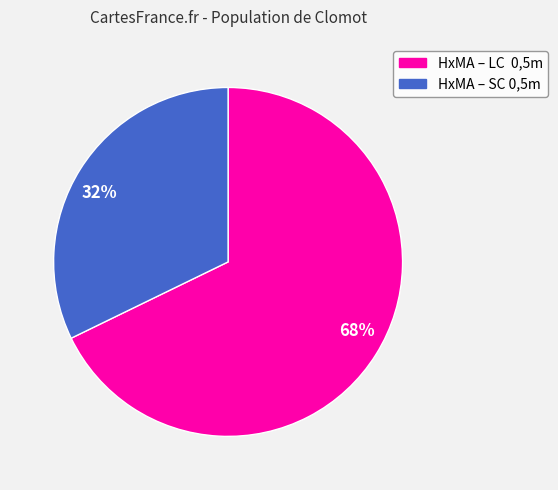

True or false: 32% accounts for 42% of the total.

False